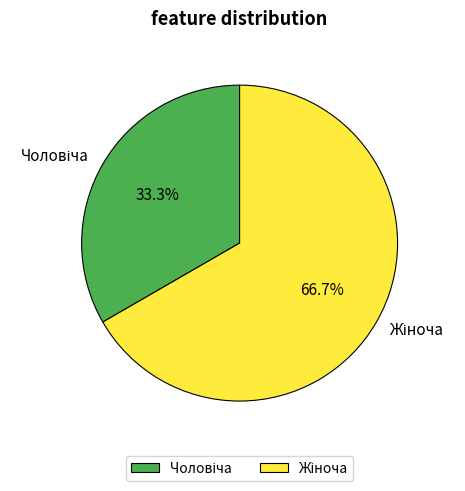

Is there a majority slice in this chart?

Yes